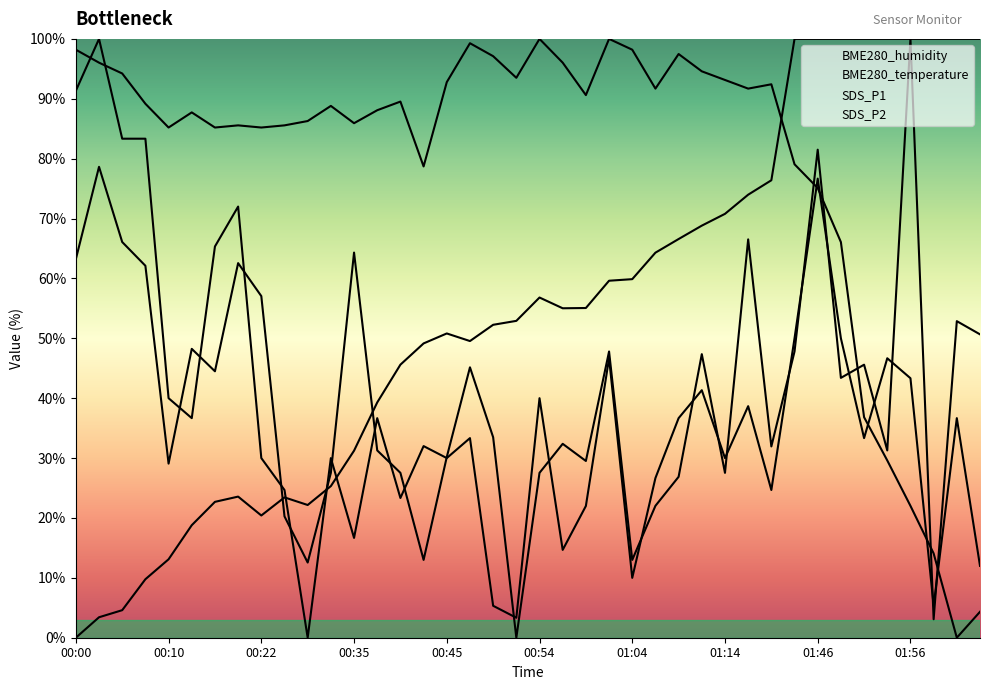

What position from the right is 01:09?

14